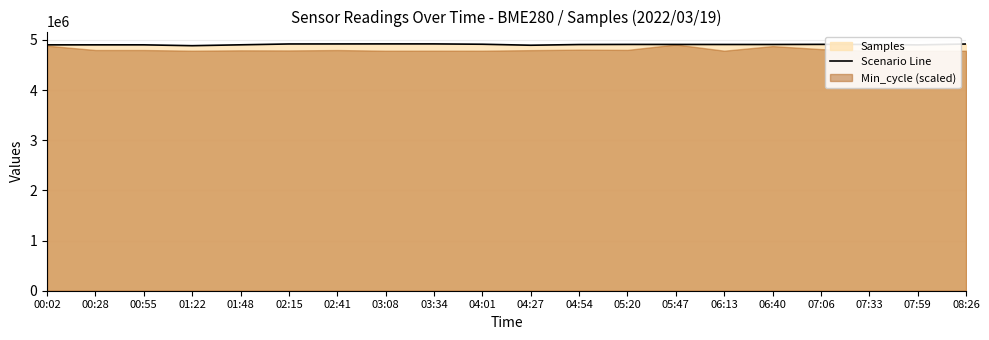

Which label corresponds to the smallest value in the chart?

01:22